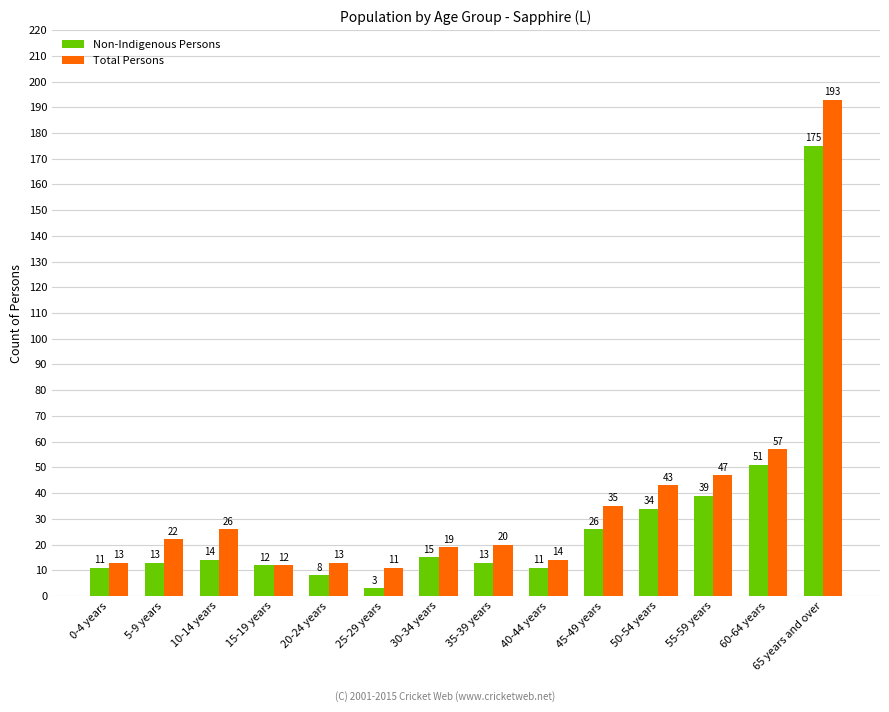

What is the value of the Non-Indigenous Persons bar at the 10th from the left?

26